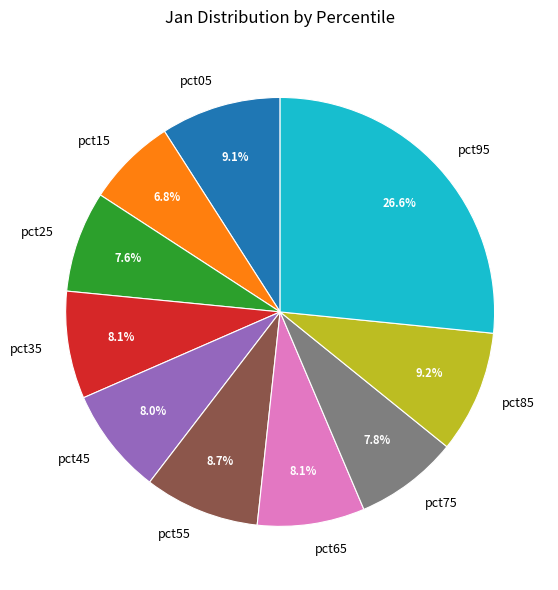

How many segments does this pie chart have?

10